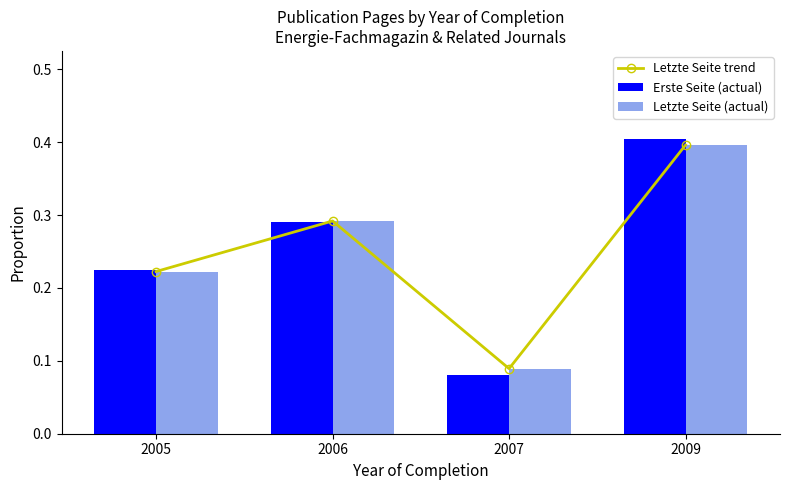

What is the sum of the Letzte Seite (actual) values at 2007 and 2005?

0.3